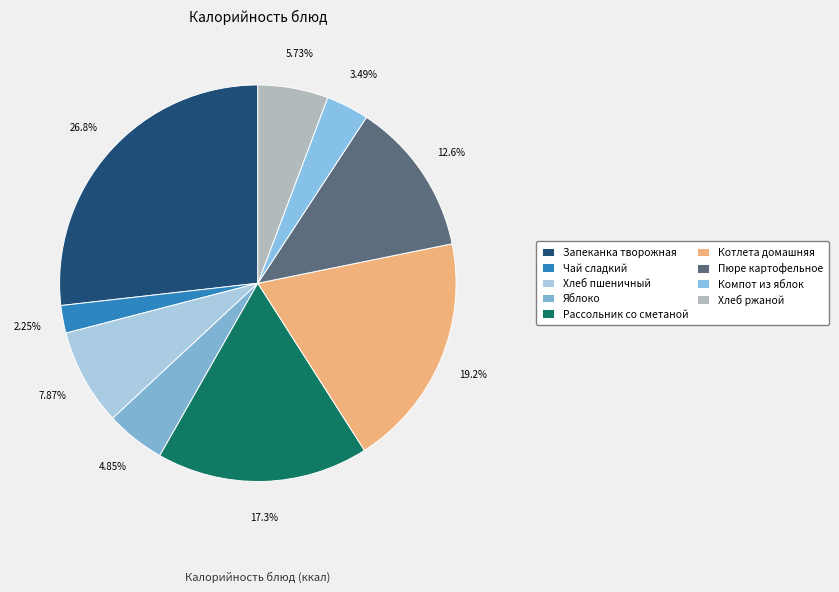

Count the number of slices in the pie.

9